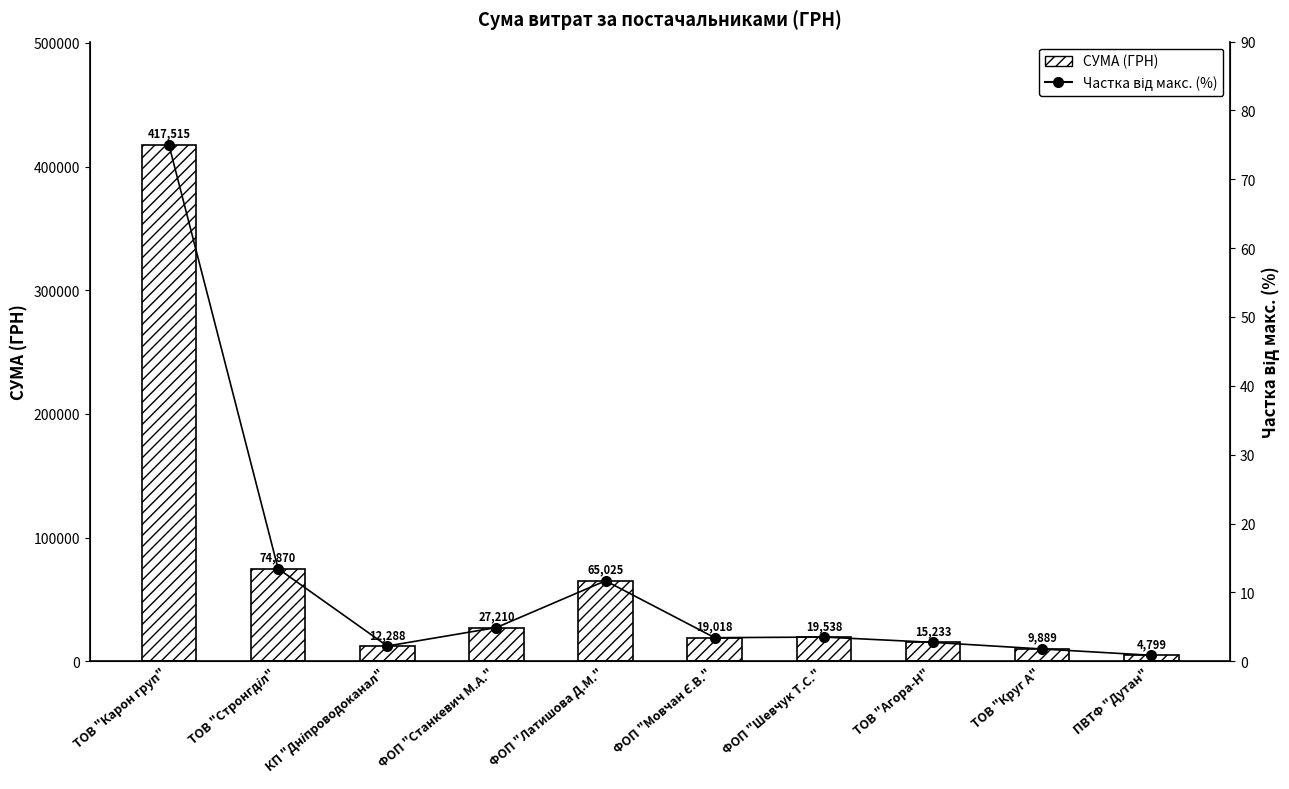

Is it true that Частка від макс. (%) equals 2.2 at ФОП "Станкевич М.А."?

False